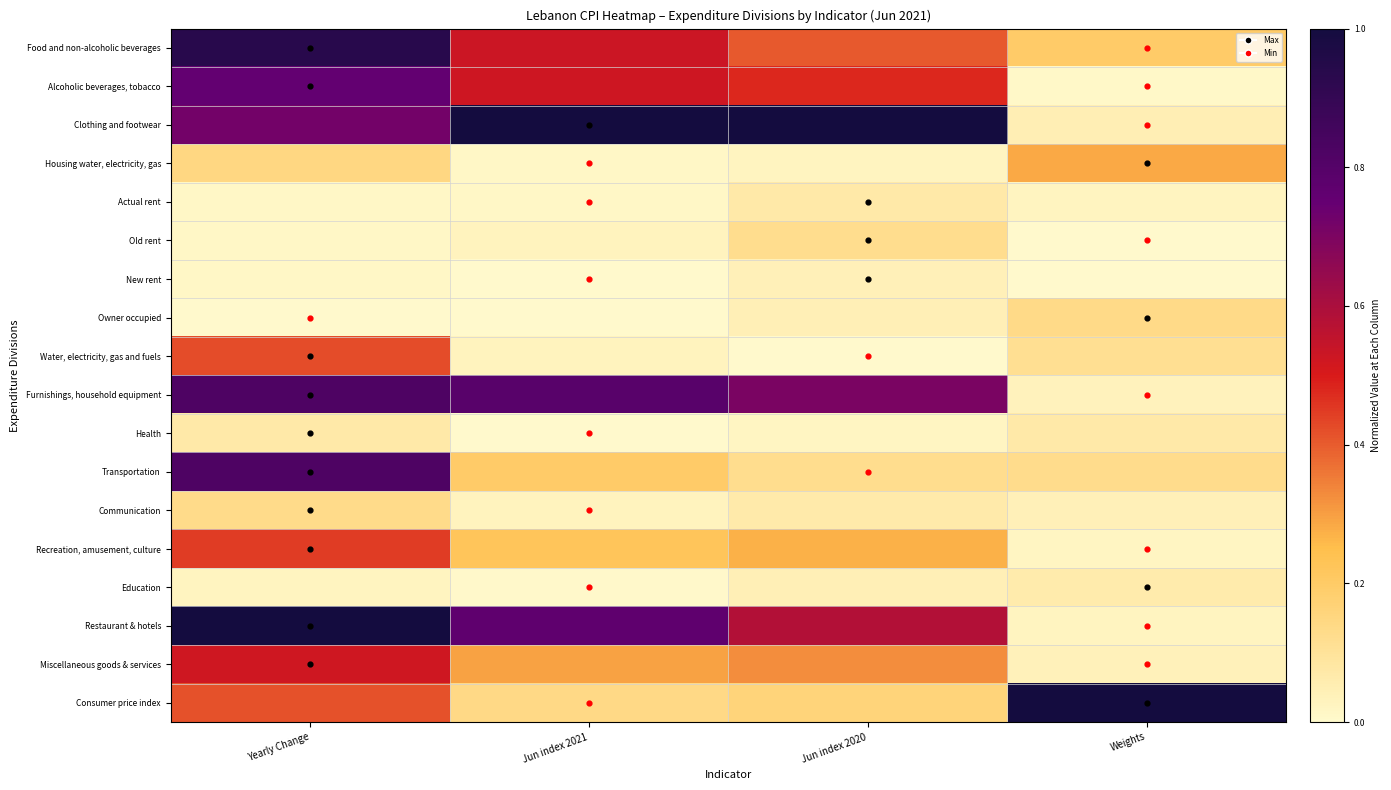

Count the number of categories in the chart.

4